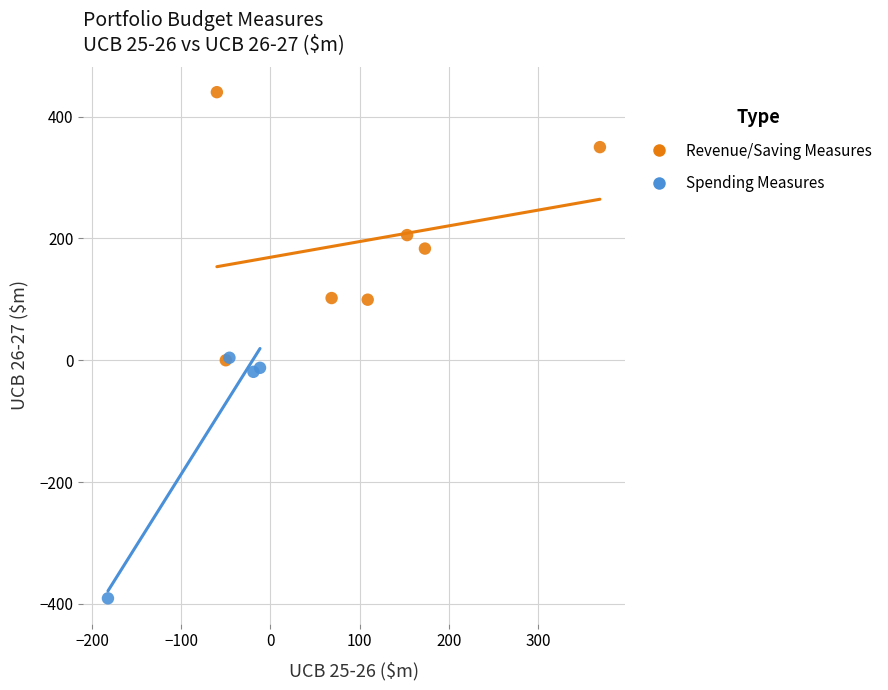

Which series contains the highest Y value?

Revenue/Saving Measures